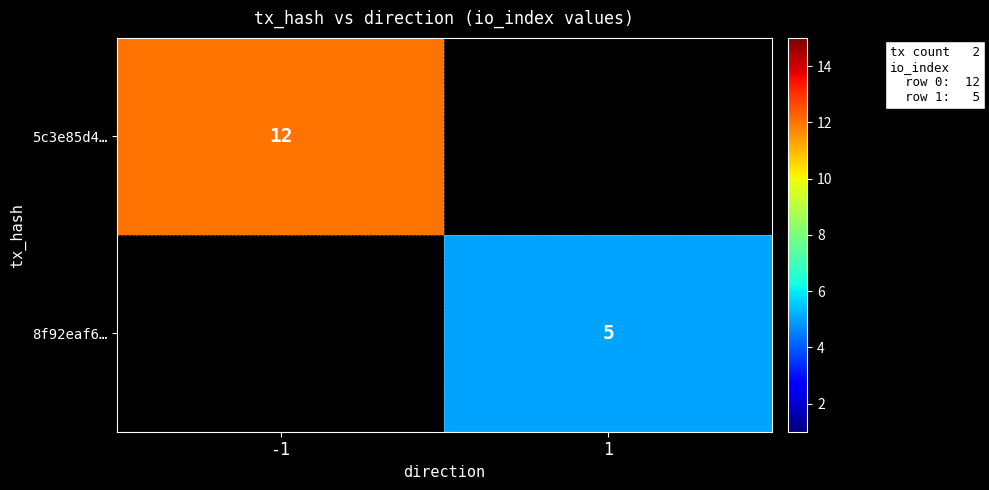

Is it true that 8f92eaf6… equals 1.7 at 1?

False